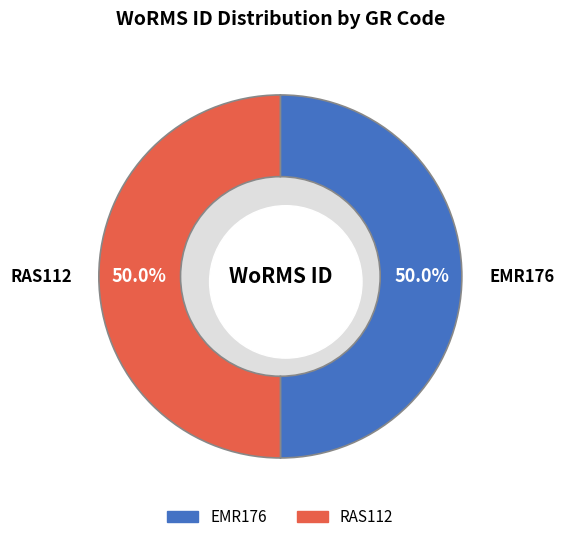

True or false: EMR176 accounts for 39% of the total.

False